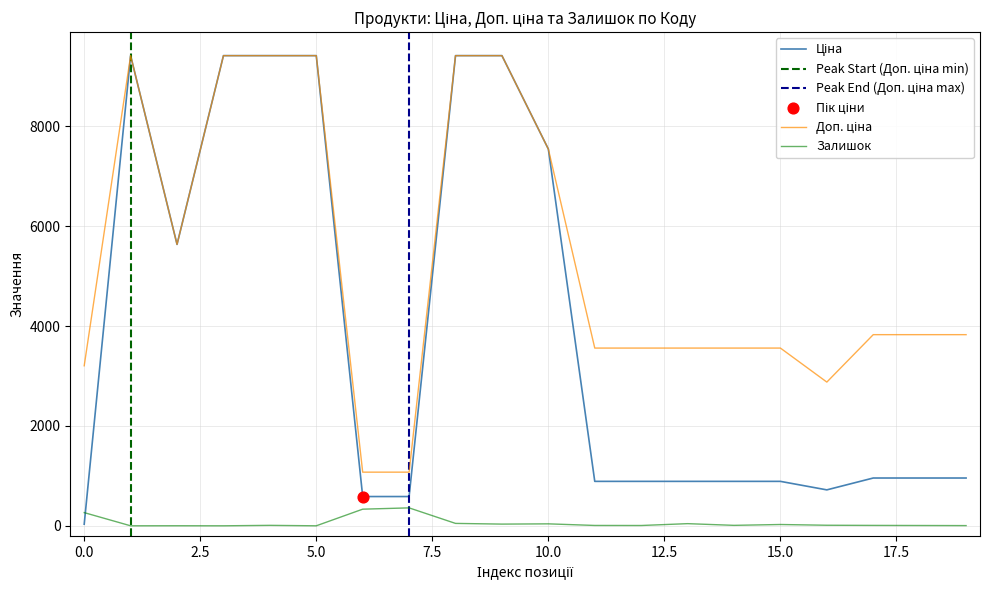

Which series has the largest Y range (max minus min)?

Ціна